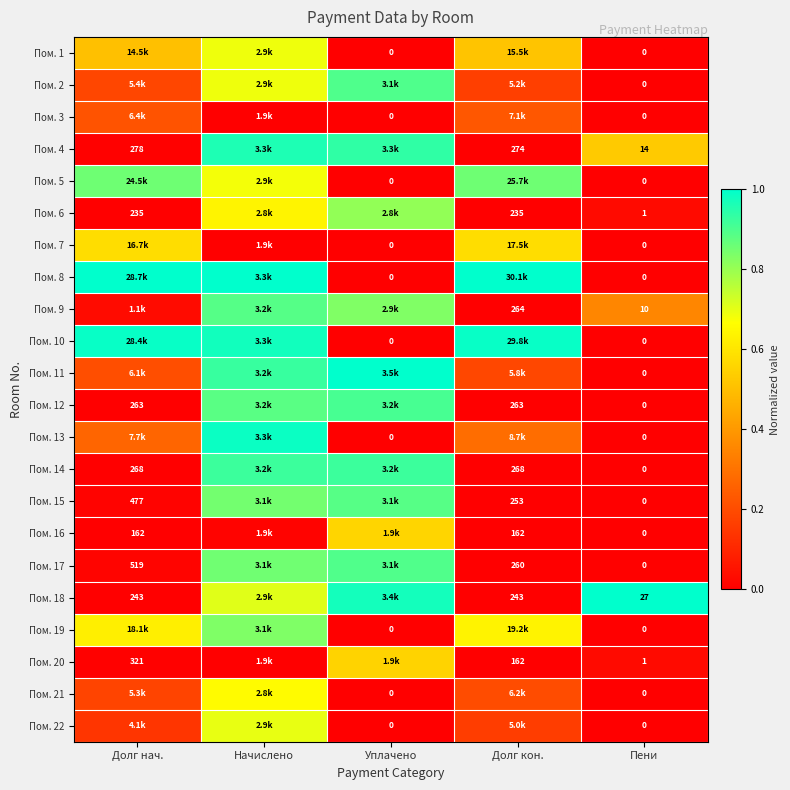

Between Пени and Начислено, which is larger?

Начислено